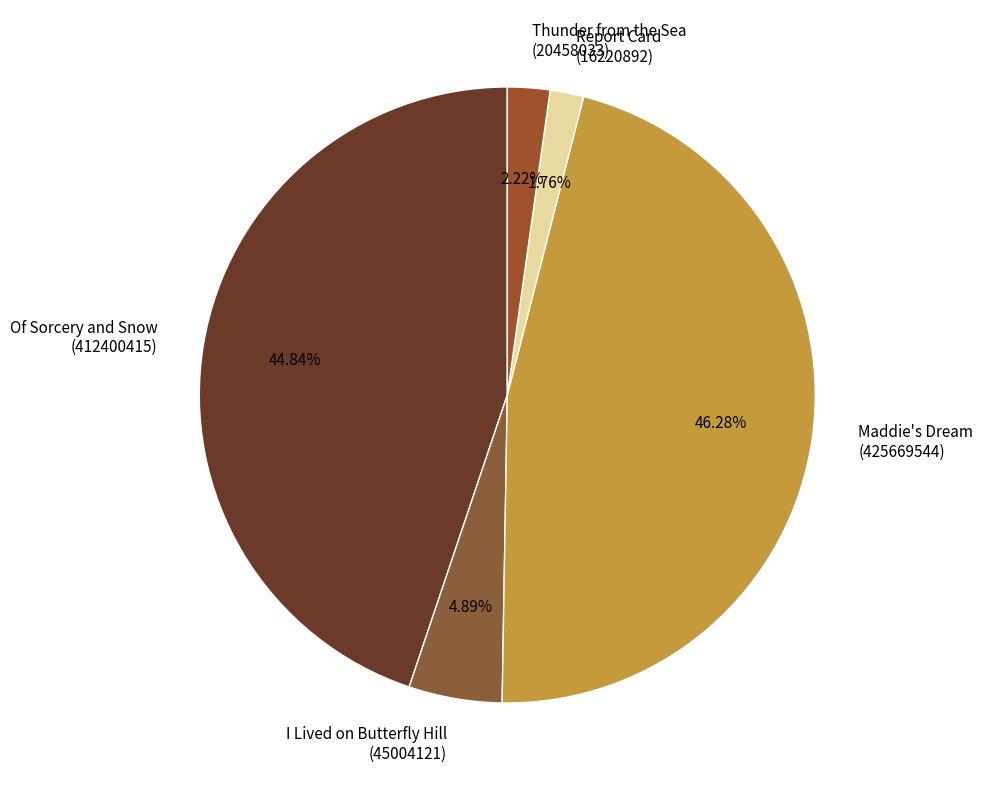

To the nearest percent, what is the difference between the Maddie's Dream and Report Card slice percentages?

45%